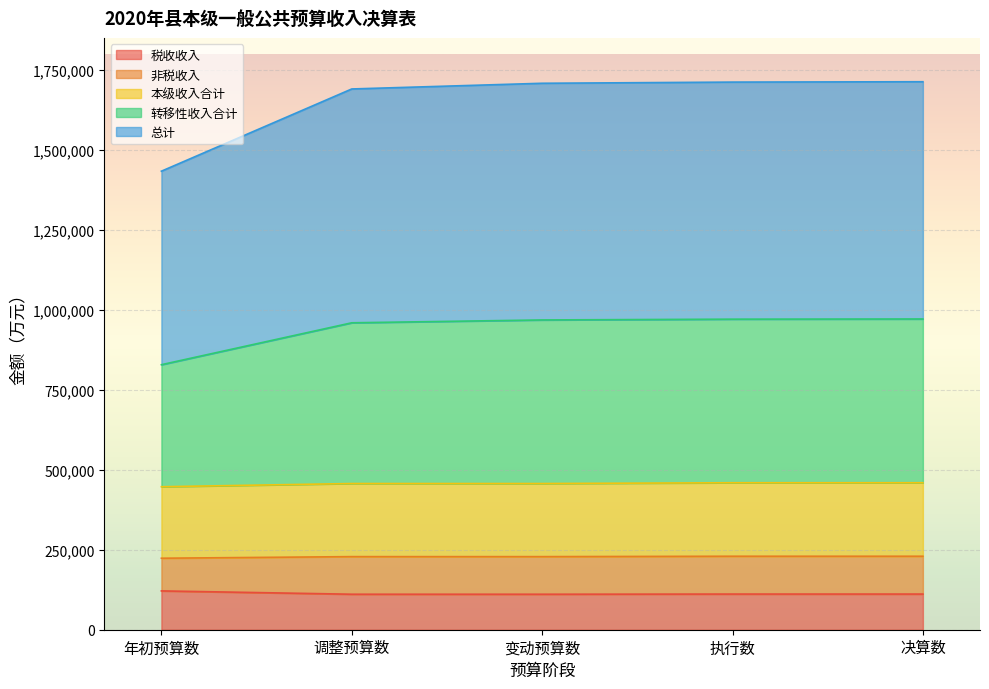

What is the minimum value for 税收收入?

111000